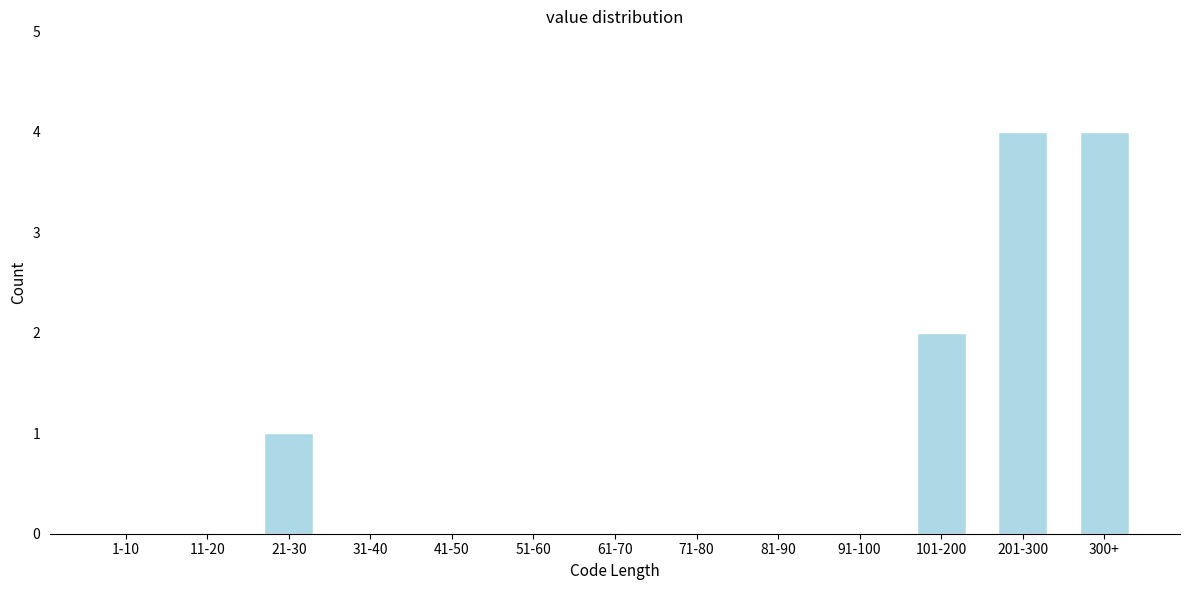

Reading left to right, list all the values displayed in this chart.

1-10=0	11-20=0	21-30=1	31-40=0	41-50=0	51-60=0	61-70=0	71-80=0	81-90=0	91-100=0	101-200=2	201-300=4	300+=4